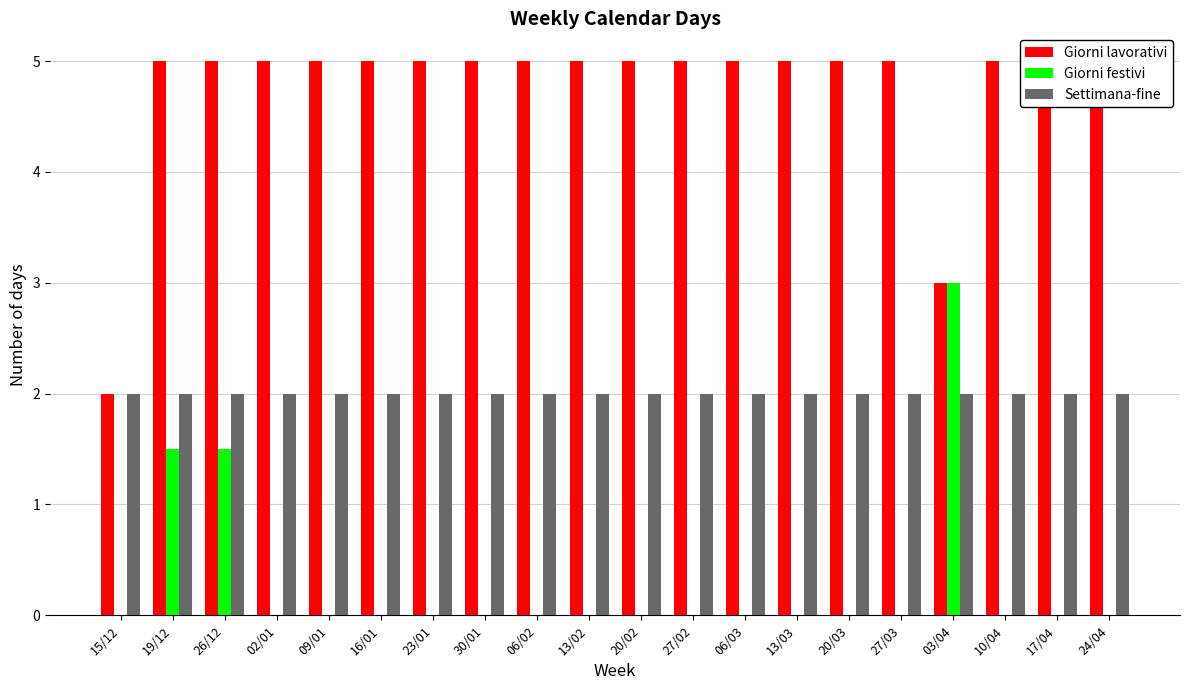

How many bars are there in each group?

3